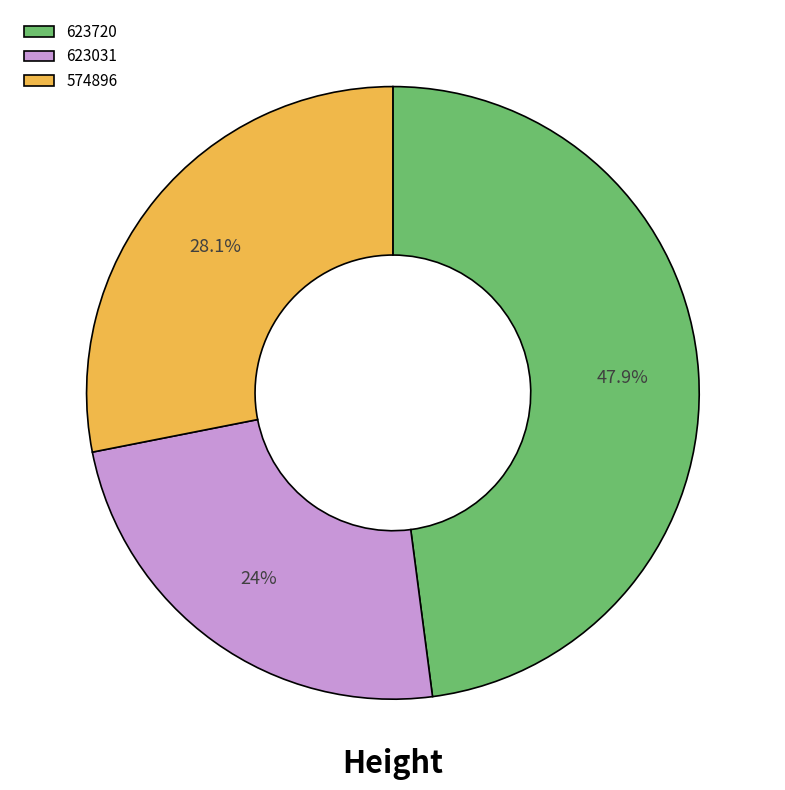

What percentage is the 623720 slice, to the nearest percent?

48%